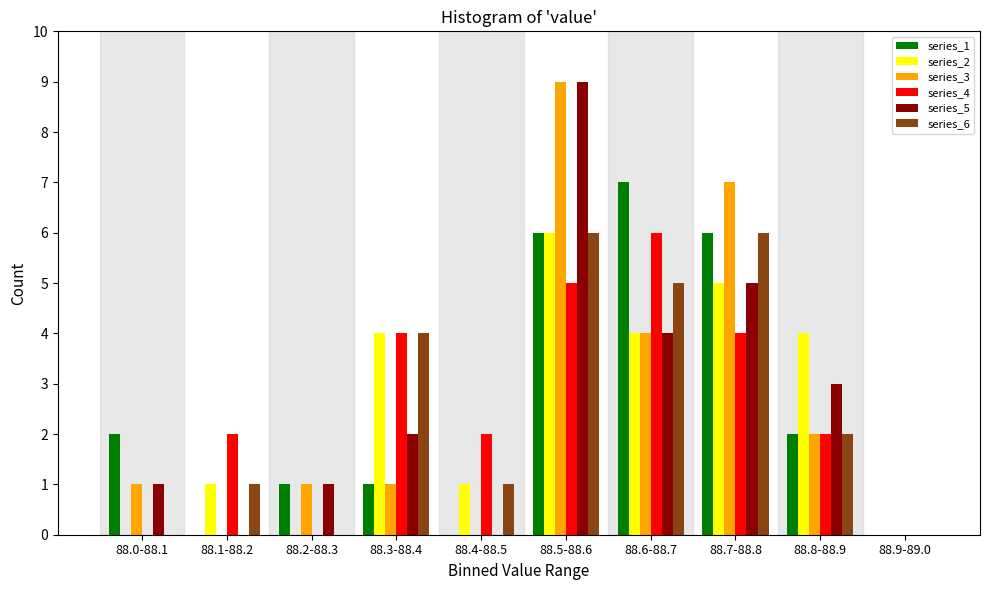

At which category is the sum across all series the highest?

88.5-88.6